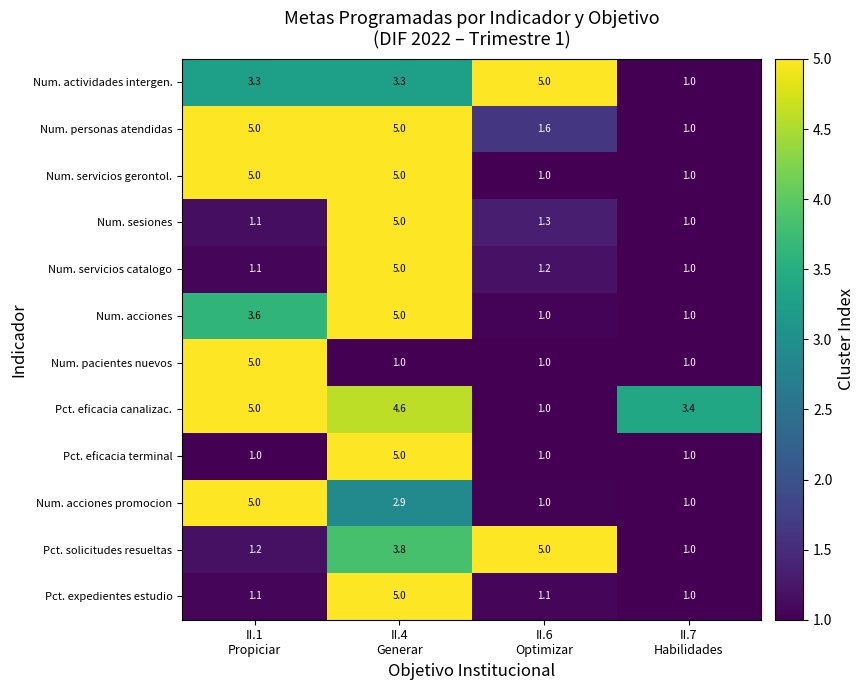

Which series has the largest total across all categories?

Pct. eficacia canalizac.